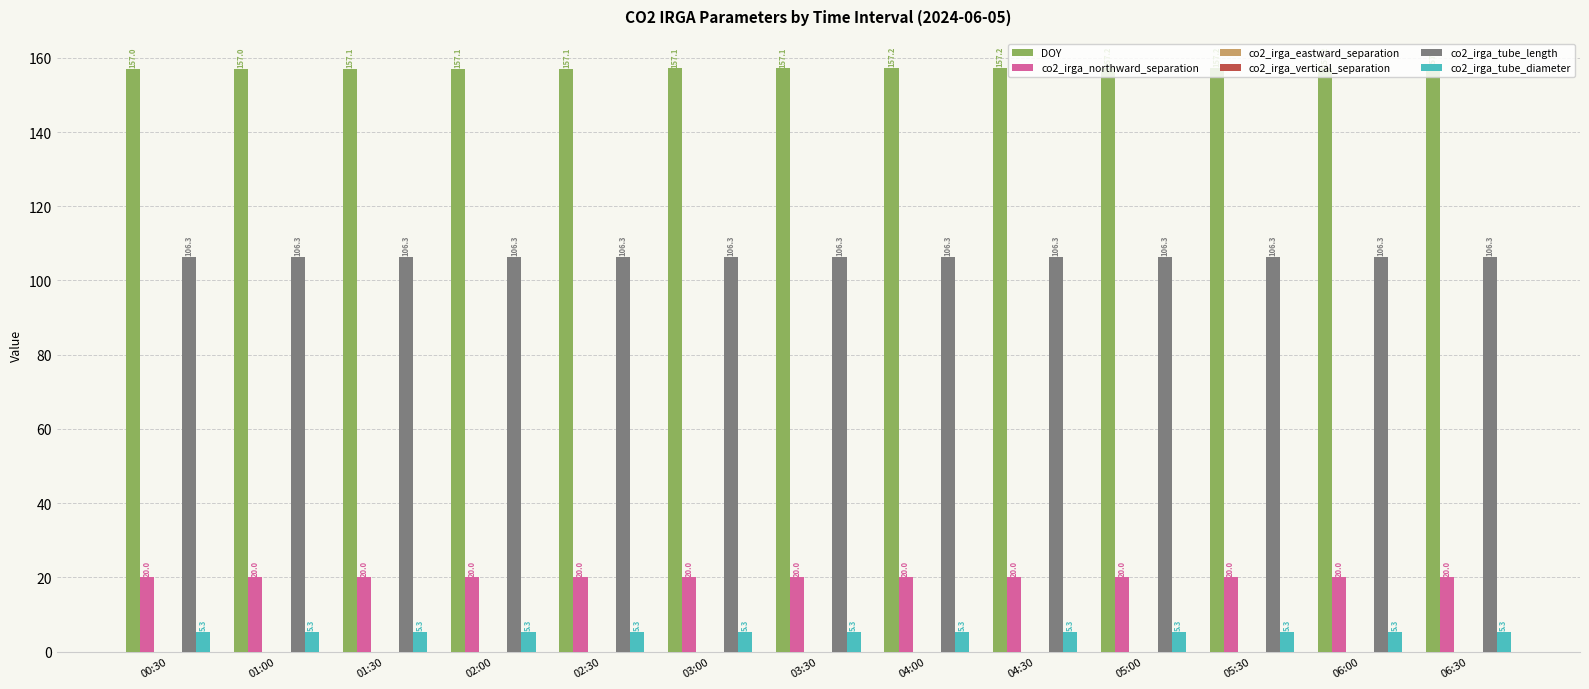

What is the total value across all series at 02:00?

288.7